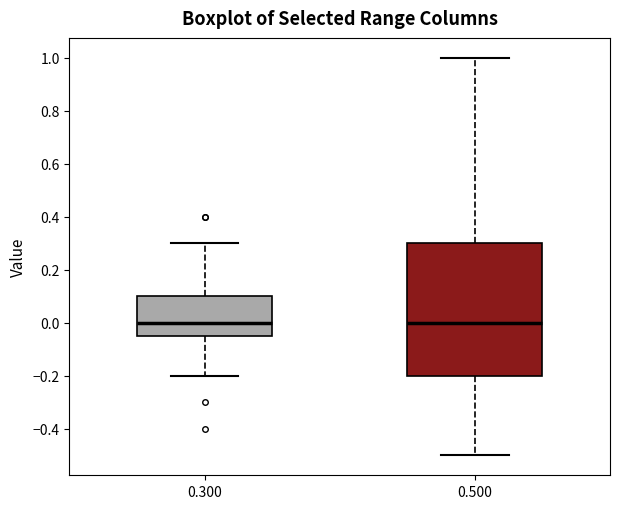

Which box is the tallest, from its lower edge to its upper edge?

0.500